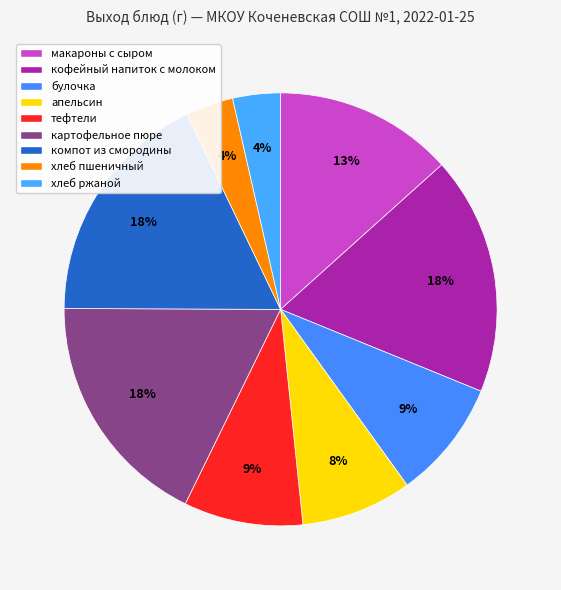

How many segments does this pie chart have?

9